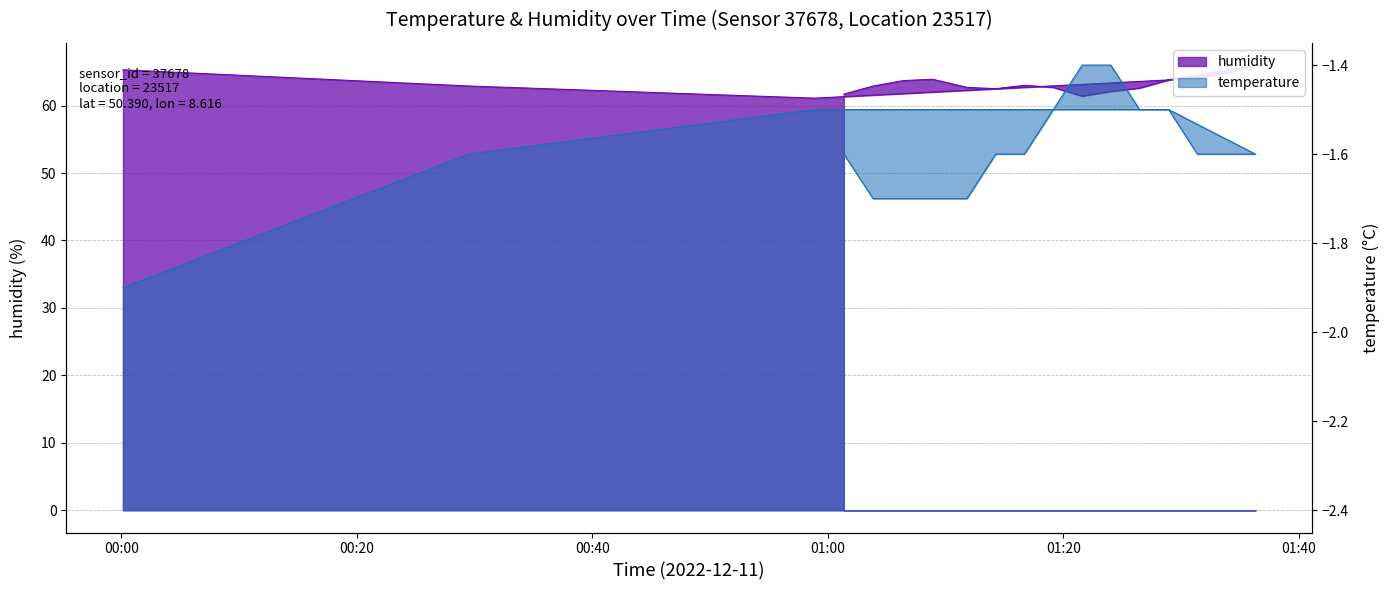

How many interior local valleys does the humidity series have?

3